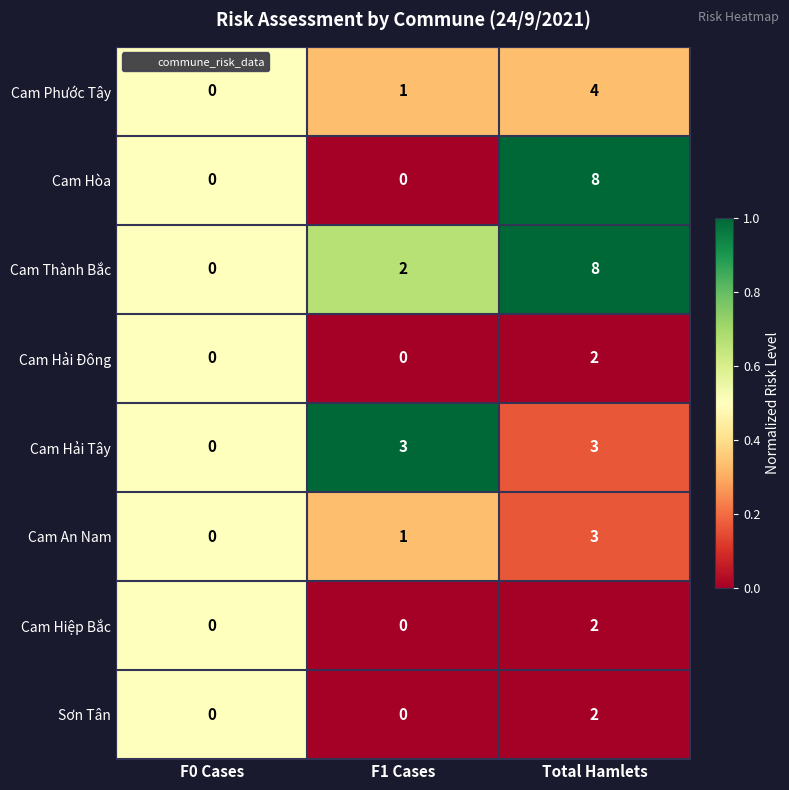

Read the Cam Phước Tây value at Total Hamlets.

4